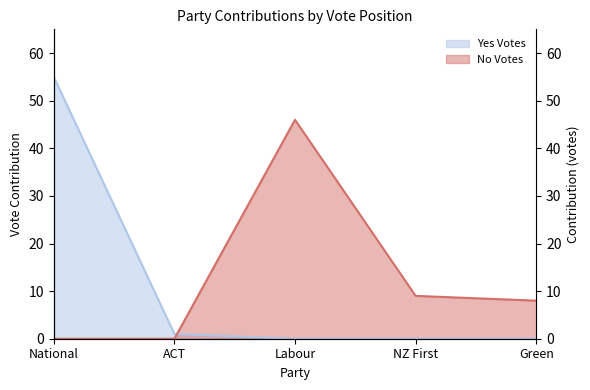

What is the sum of all No Votes values?

63